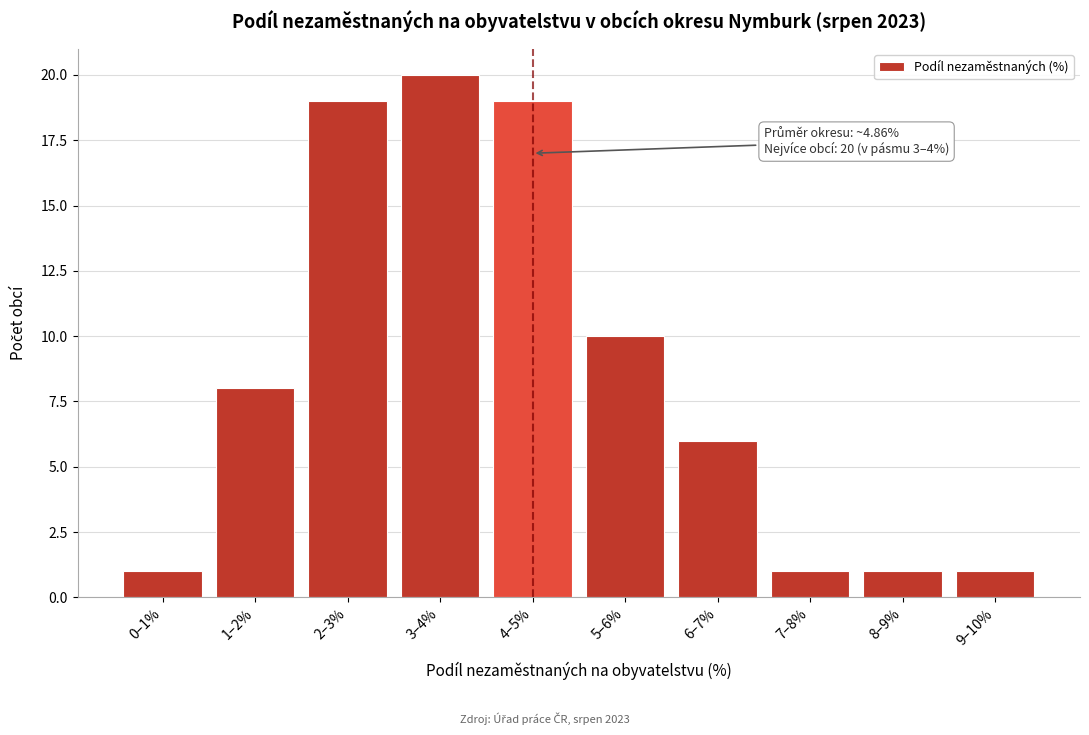

Reading left to right, transcribe all the data shown in this chart.

1	8	19	20	19	10	6	1	1	1